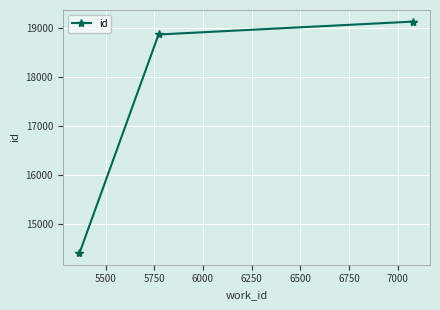

What is the maximum value shown in the chart?

19131